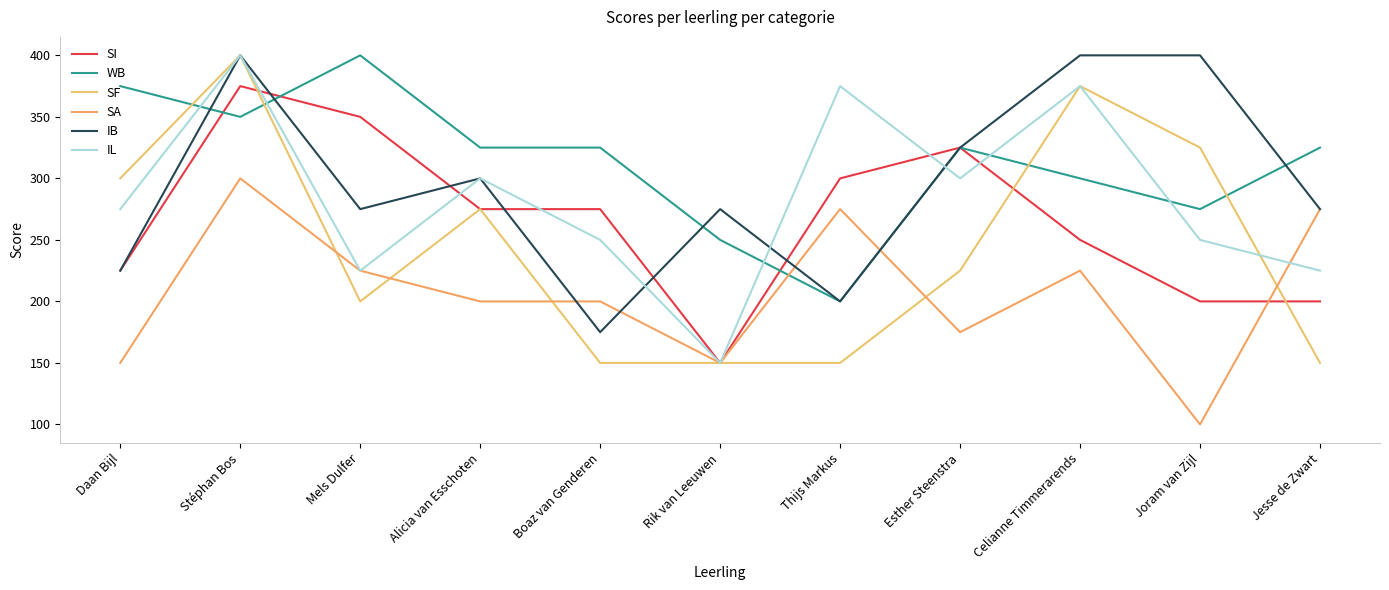

How many values in the SF series exceed 225?

5